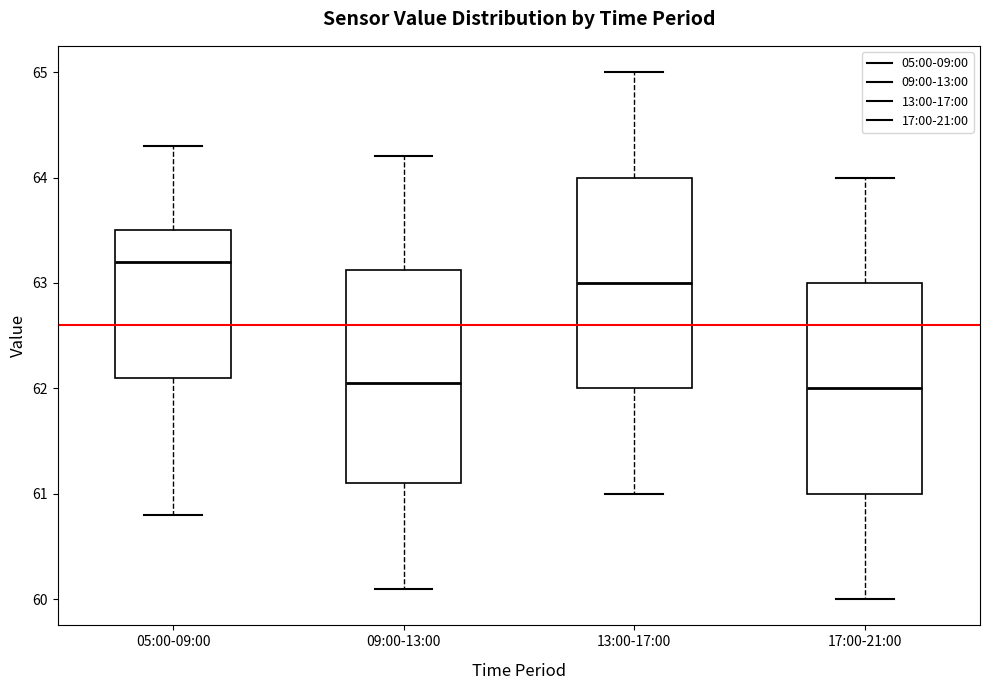

Reading left to right, read every box against the y-axis: the position of its median line, the range the box covers, and the ends of its whiskers. The values are not printed on the chart, so give them approximately, as read against the axis.

05:00-09:00: median 63.2, box 62.1 to 63.5, whiskers 60.8 to 64.3
09:00-13:00: median 62.1, box 61.1 to 63.1, whiskers 60.1 to 64.2
13:00-17:00: median 63.0, box 62.0 to 64.0, whiskers 61.0 to 65.0
17:00-21:00: median 62.0, box 61.0 to 63.0, whiskers 60.0 to 64.0